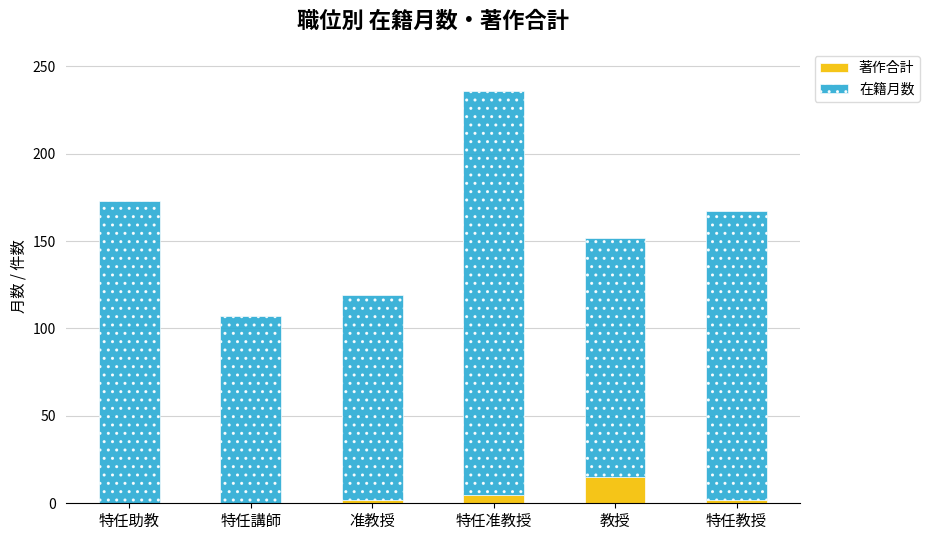

What is the maximum value for 著作合計?

15